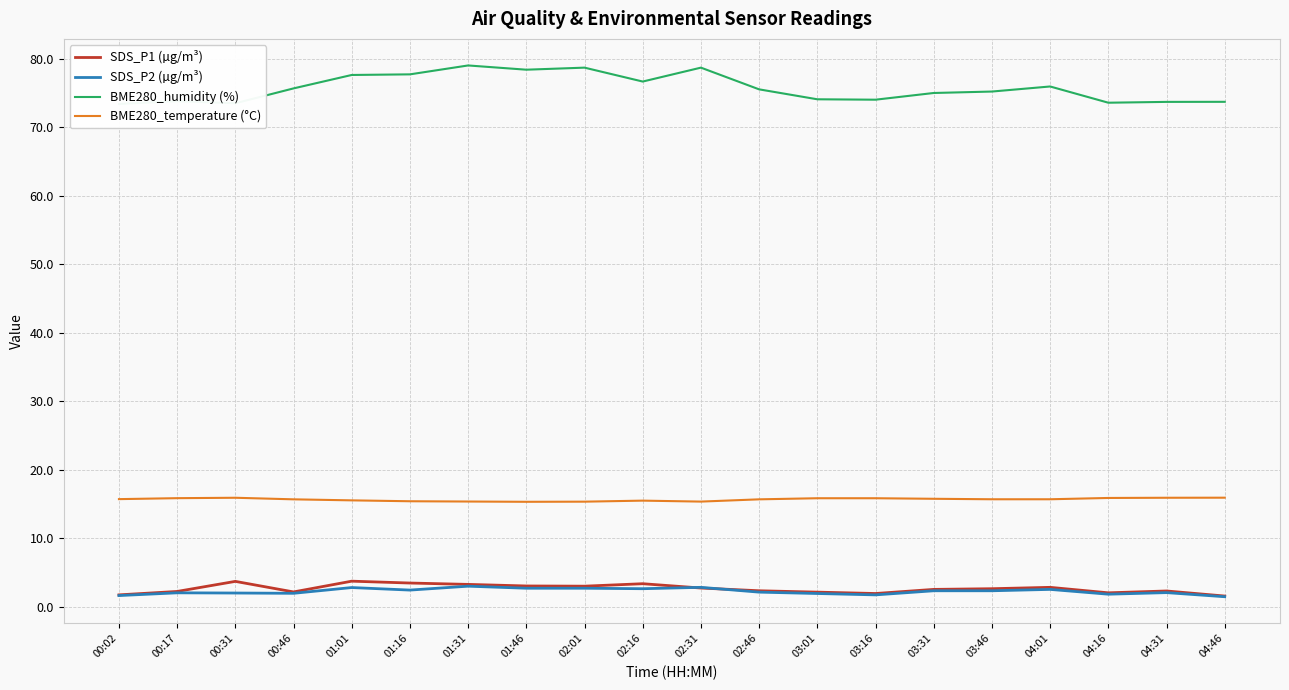

What is the label of the 15th point from the left?

03:31